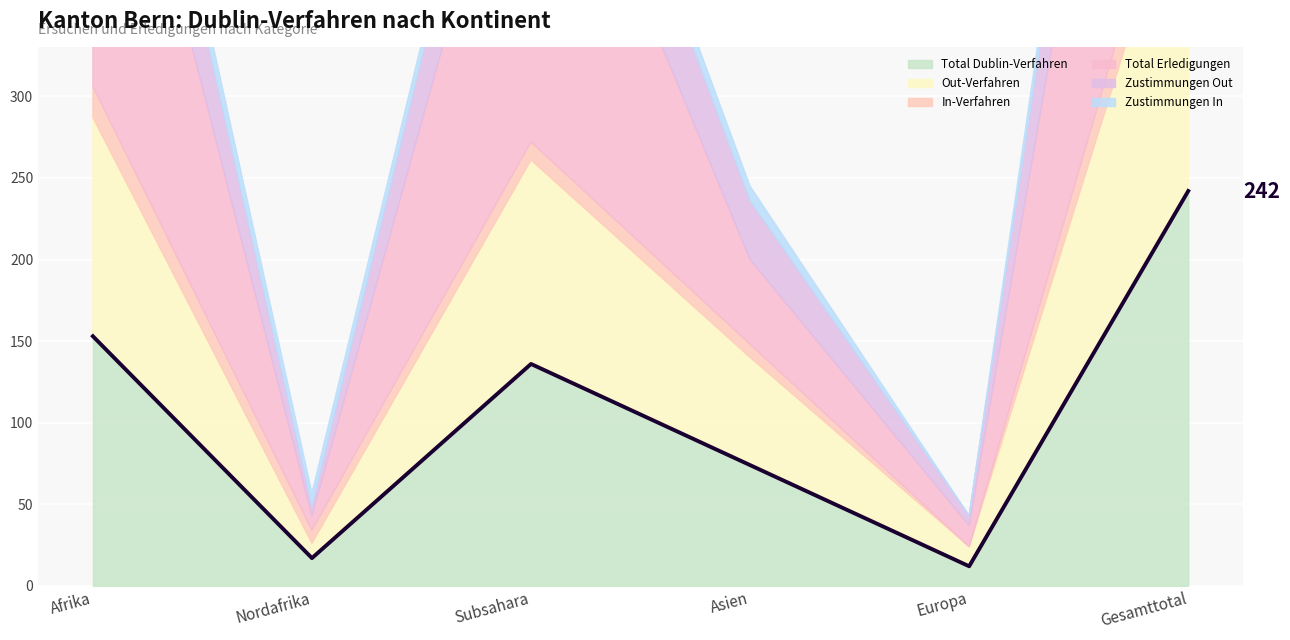

True or false: Total Dublin-Verfahren and Zustimmungen Out intersect in this chart.

False